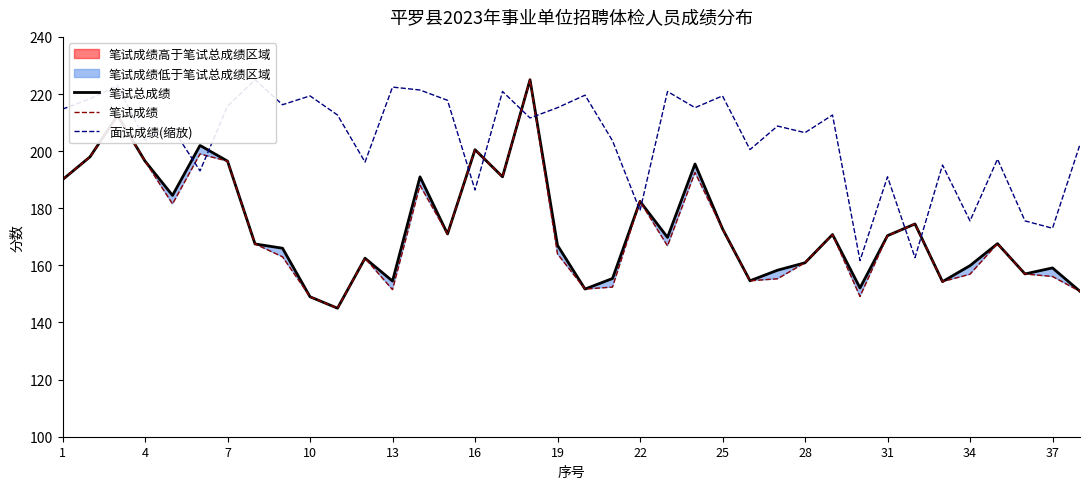

Is it true that 笔试总成绩 equals 233.1 at 25?

False